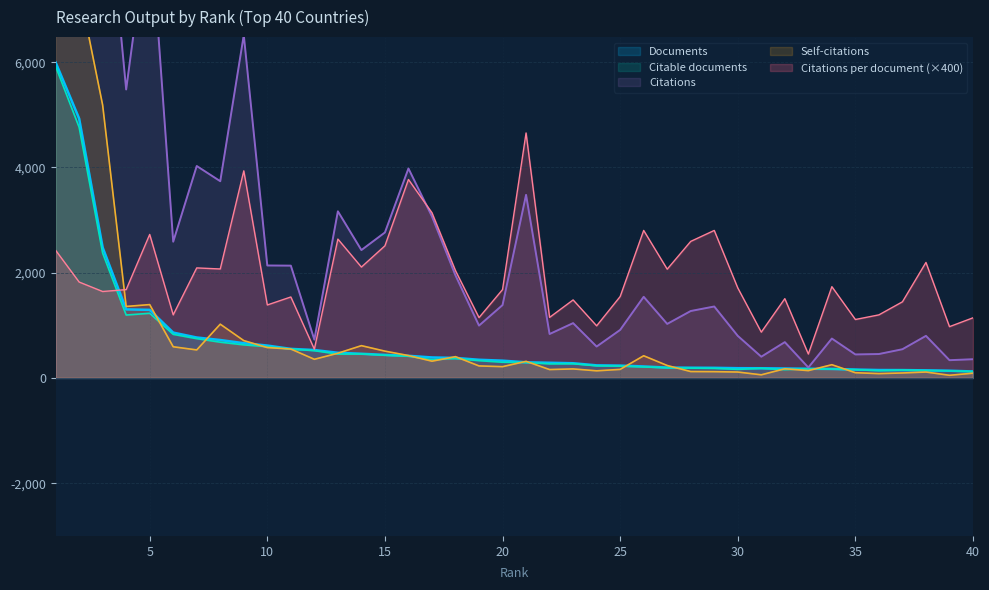

What is the spread (max minus min) of values at 4?

4285.0